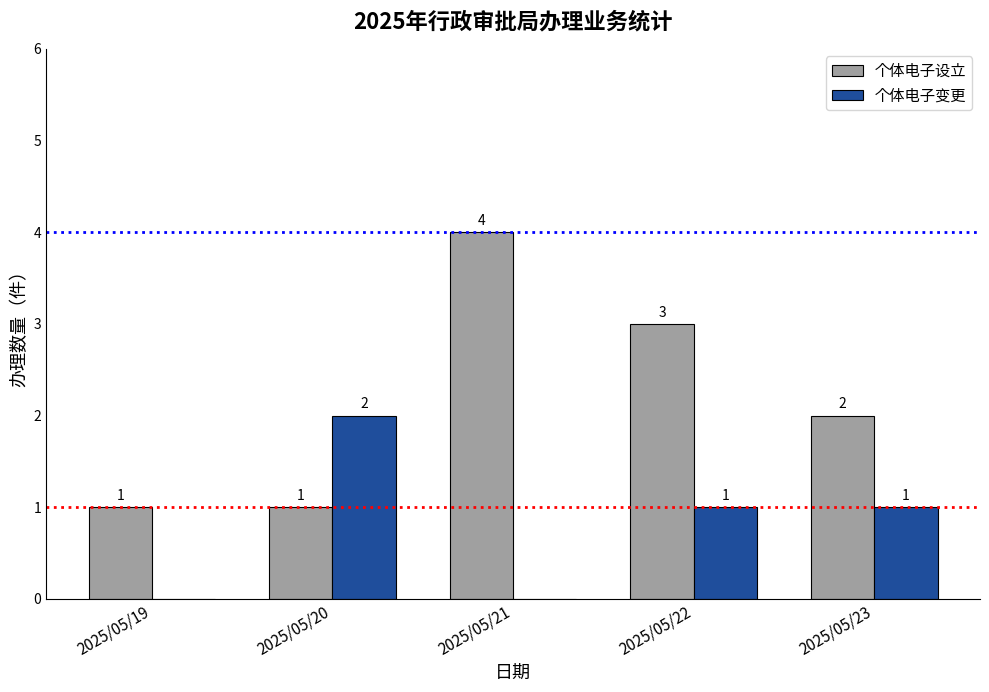

Reading left to right, list all the values displayed in this chart.

个体电子设立: 1	1	4	3	2
个体电子变更: 0	2	0	1	1